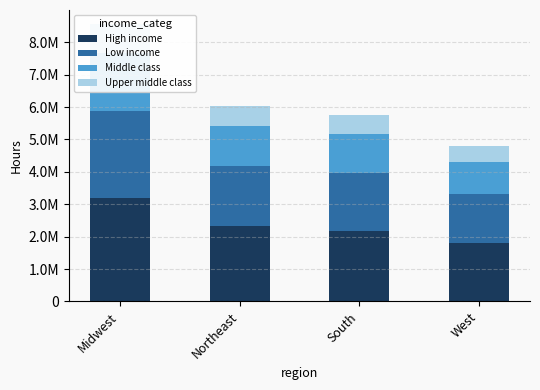

What is the smallest value displayed?

500000.0